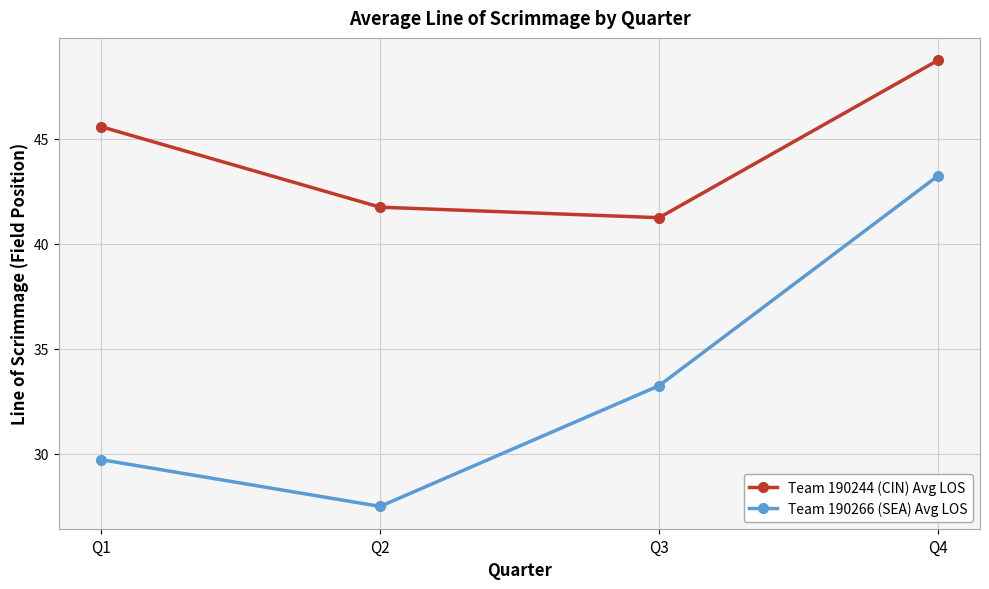

What are all the series names shown in the legend?

Team 190244 (CIN) Avg LOS, Team 190266 (SEA) Avg LOS